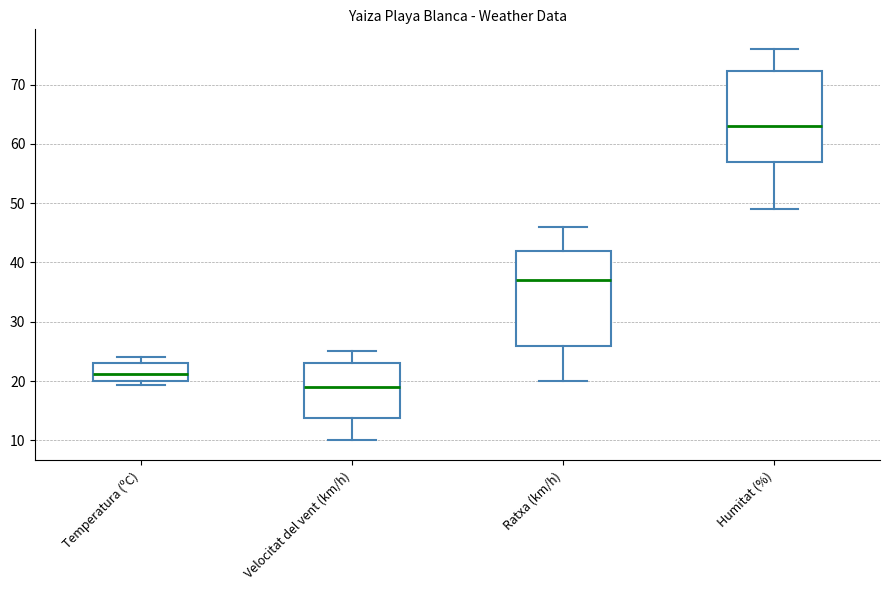

Which box has the lowest median line?

Velocitat del vent (km/h)